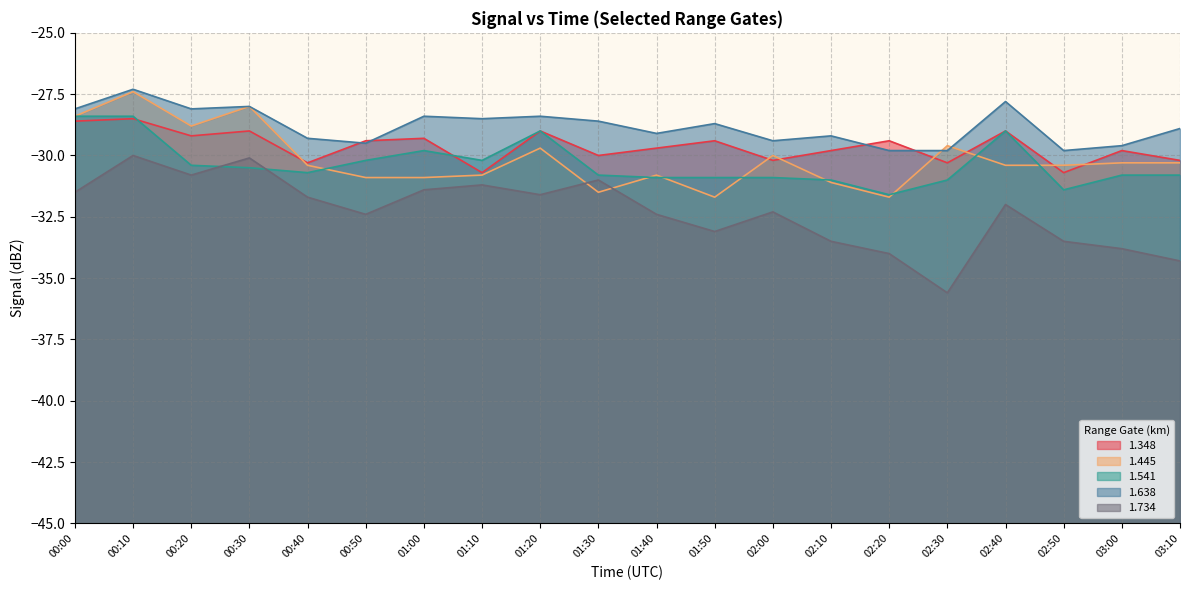

How many values in the 1.638 series are below -28?

17